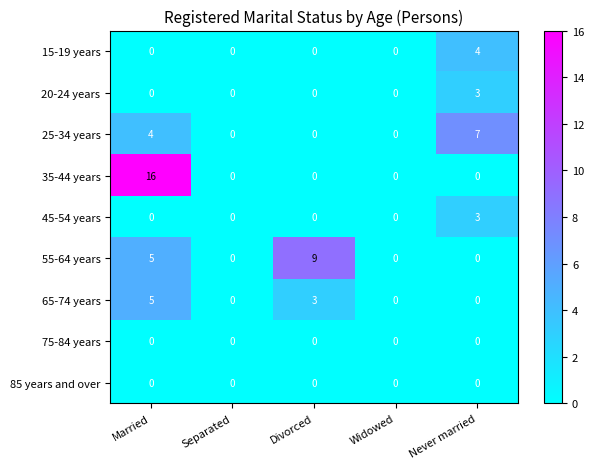

Which series has the largest range (max minus min)?

35-44 years